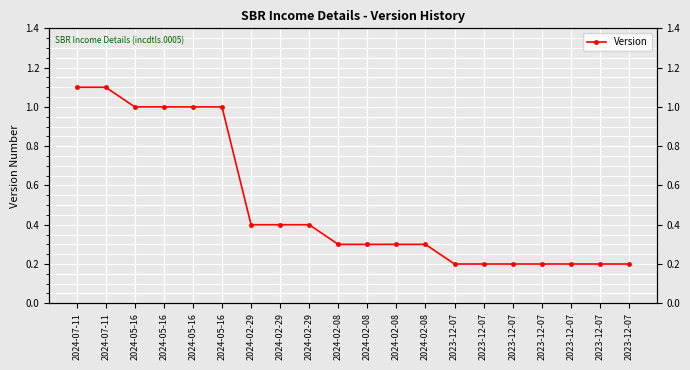

Which has a higher value, 2024-02-08 or 2024-02-29?

2024-02-29